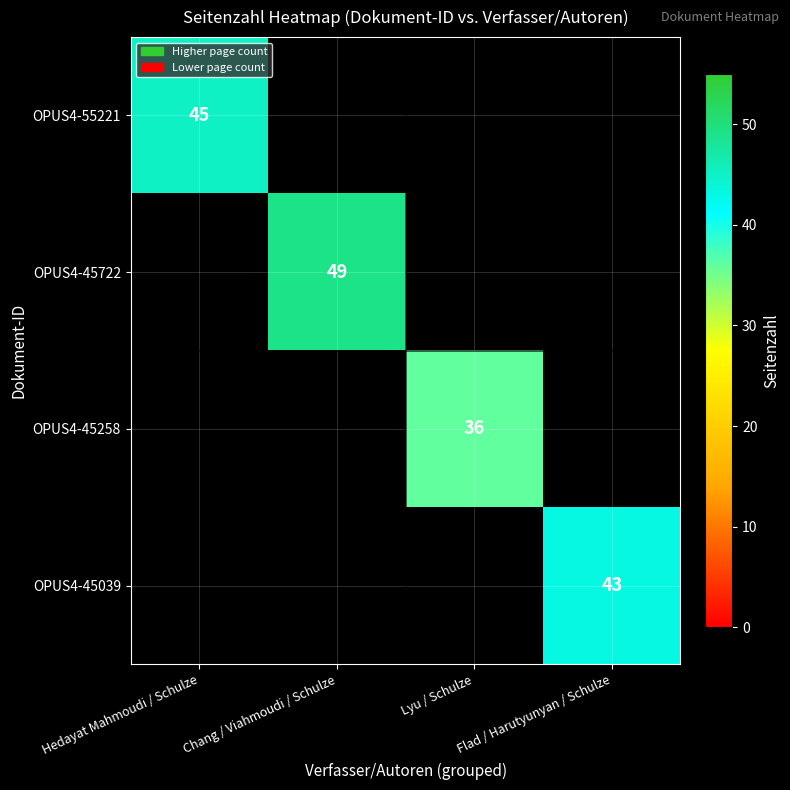

The OPUS4-45722 series shows 70 at Chang / Viahmoudi / Schulze. True or false?

False